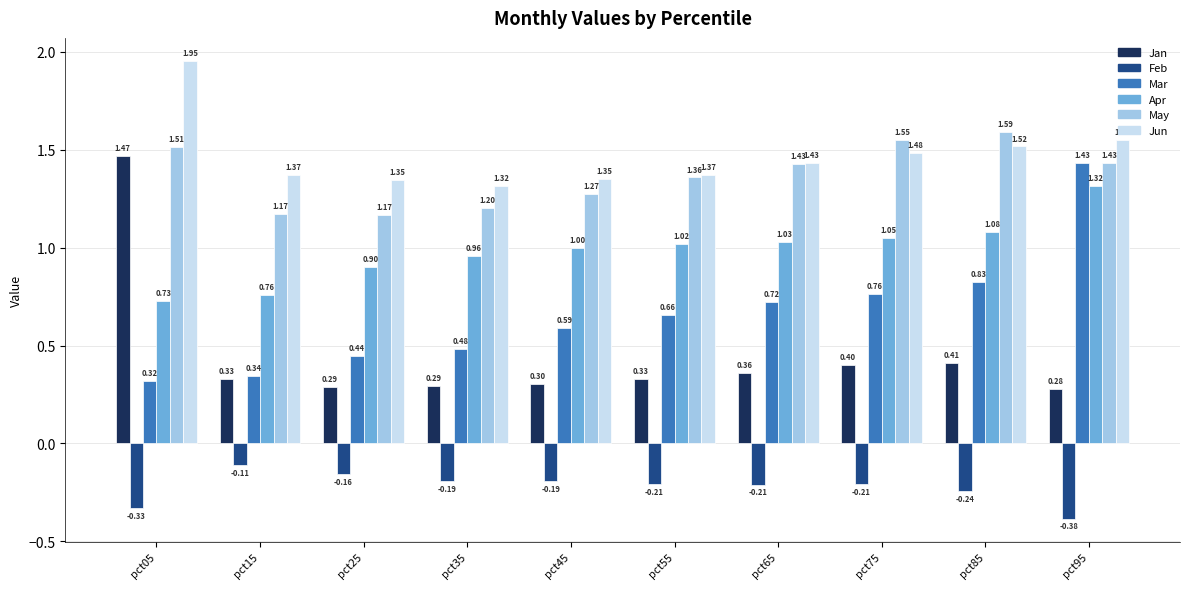

Does the chart contain any negative values?

Yes